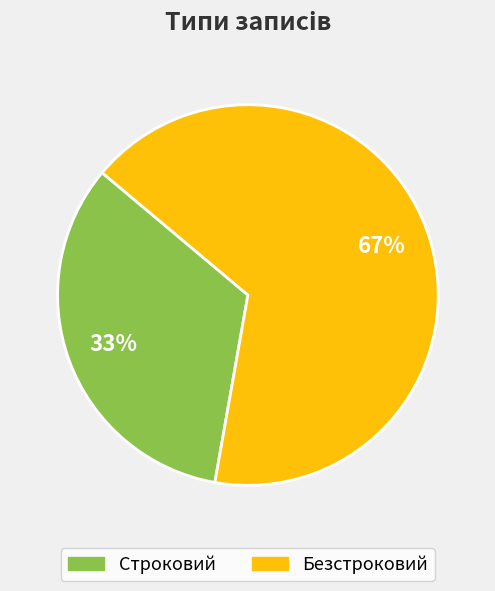

Which has a higher value, Безстроковий or Строковий?

Безстроковий